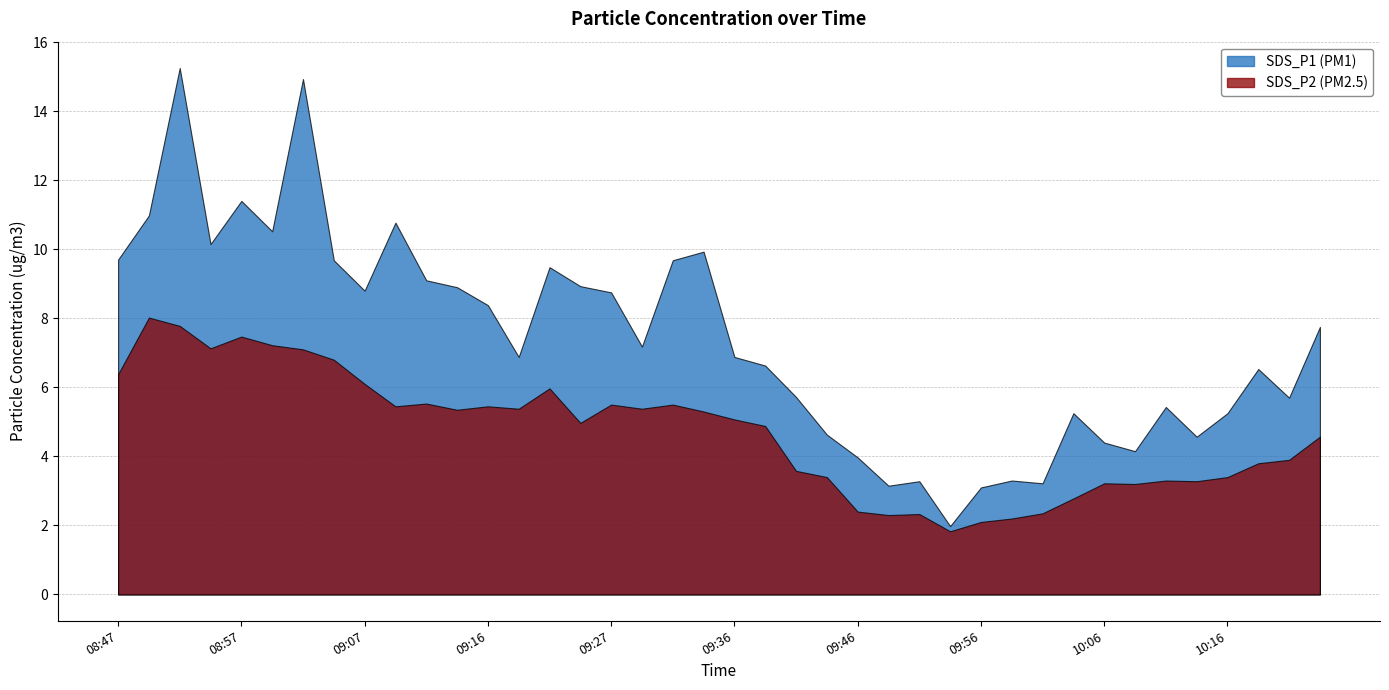

Where is SDS_P1 nearest to the value 8?

10:23